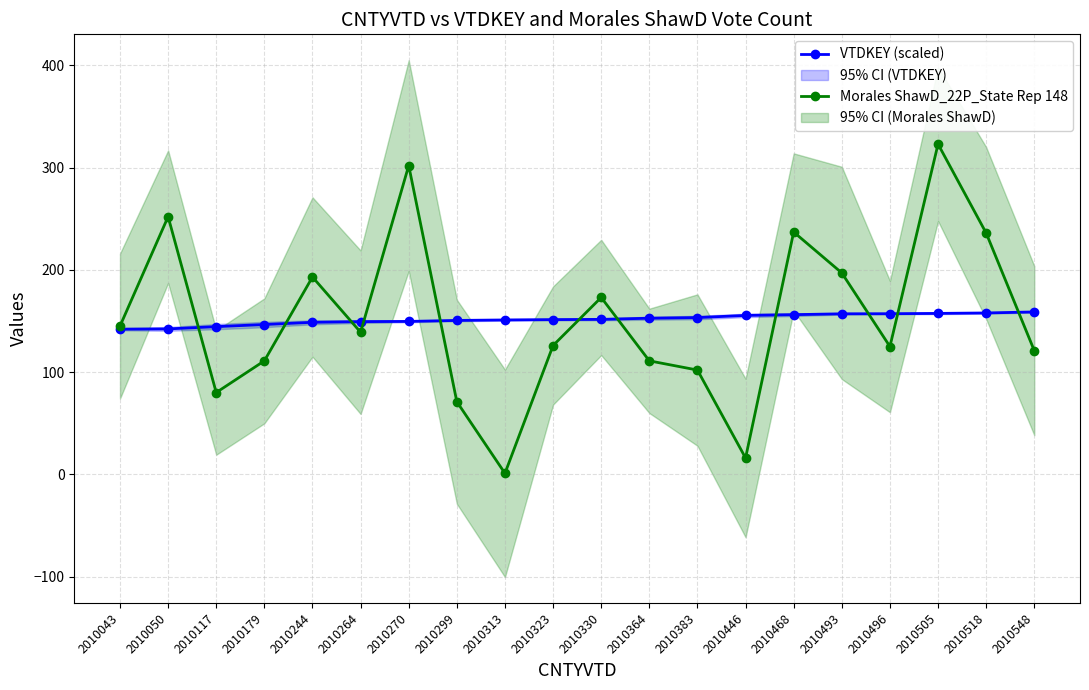

True or false: VTDKEY (scaled) has more than 2 interior local peaks.

False